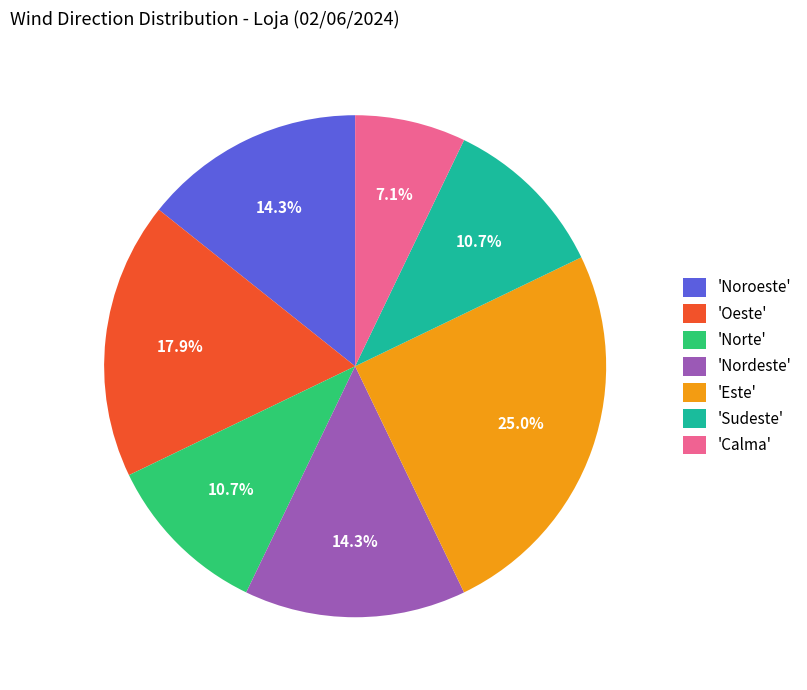

Is there a majority slice in this chart?

No